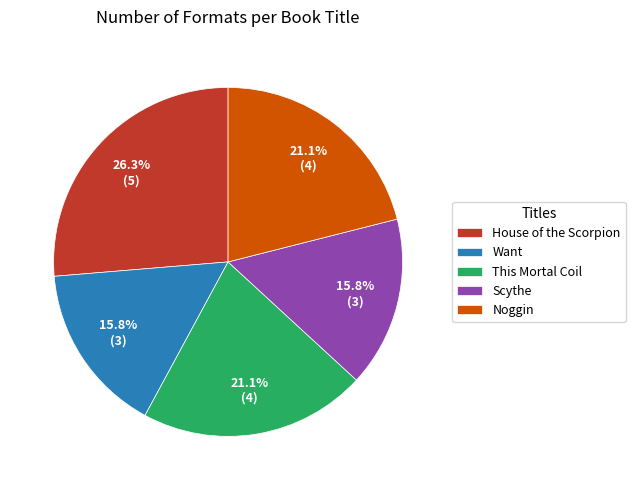

What is the largest slice in the pie chart?

House of the Scorpion